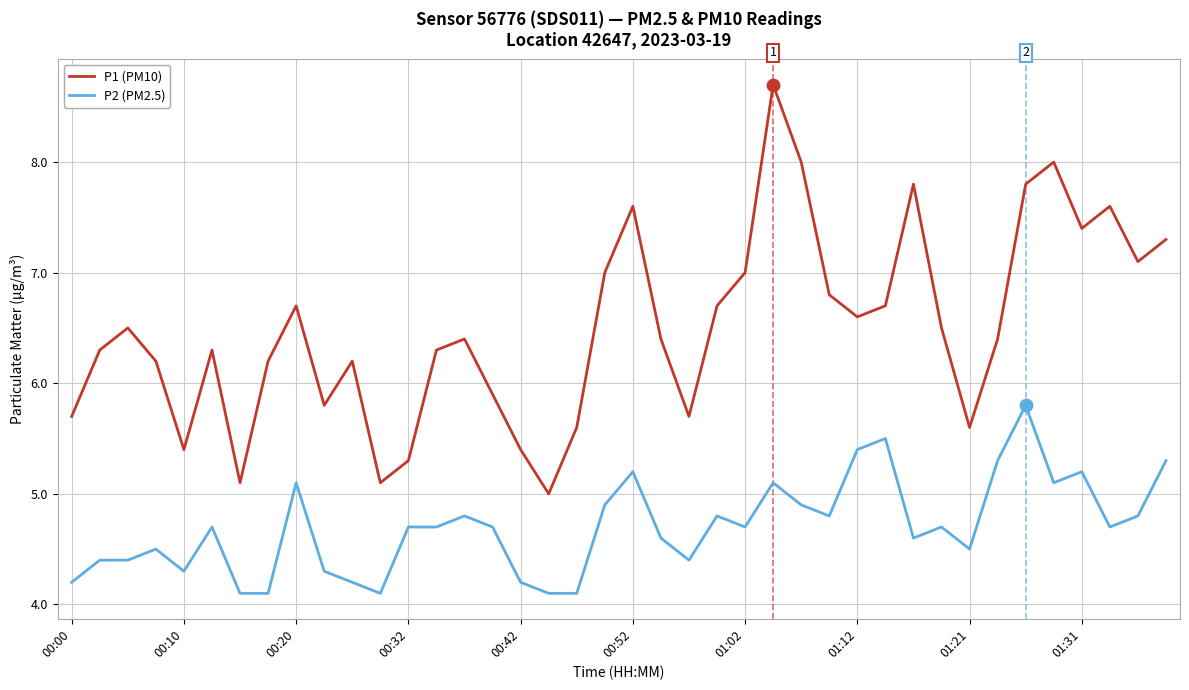

Which series has the largest total across all categories?

P1 (PM10)